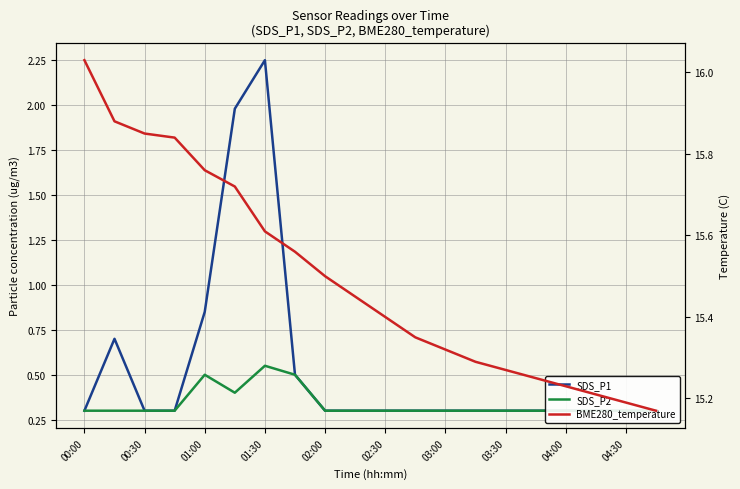

Reading right to left, transcribe all the data shown in this chart.

SDS_P1: 0.3	0.3	0.3	0.3	0.3	0.3	0.3	0.3	0.3	0.3	0.3	0.3	0.5	2.2	2.0	0.8	0.3	0.3	0.7	0.3
SDS_P2: 0.3	0.3	0.3	0.3	0.3	0.3	0.3	0.3	0.3	0.3	0.3	0.3	0.5	0.6	0.4	0.5	0.3	0.3	0.3	0.3
BME280_temperature: 15.2	15.2	15.2	15.2	15.2	15.3	15.3	15.3	15.3	15.4	15.4	15.5	15.6	15.6	15.7	15.8	15.8	15.8	15.9	16.0